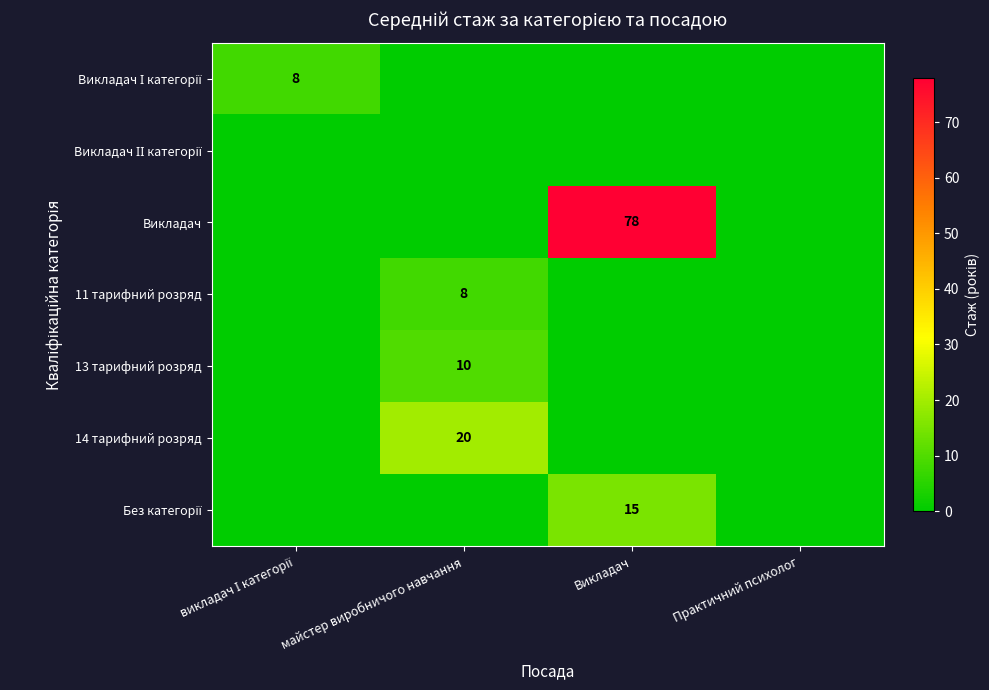

The value of Викладач at Викладач is 78. True or false?

True